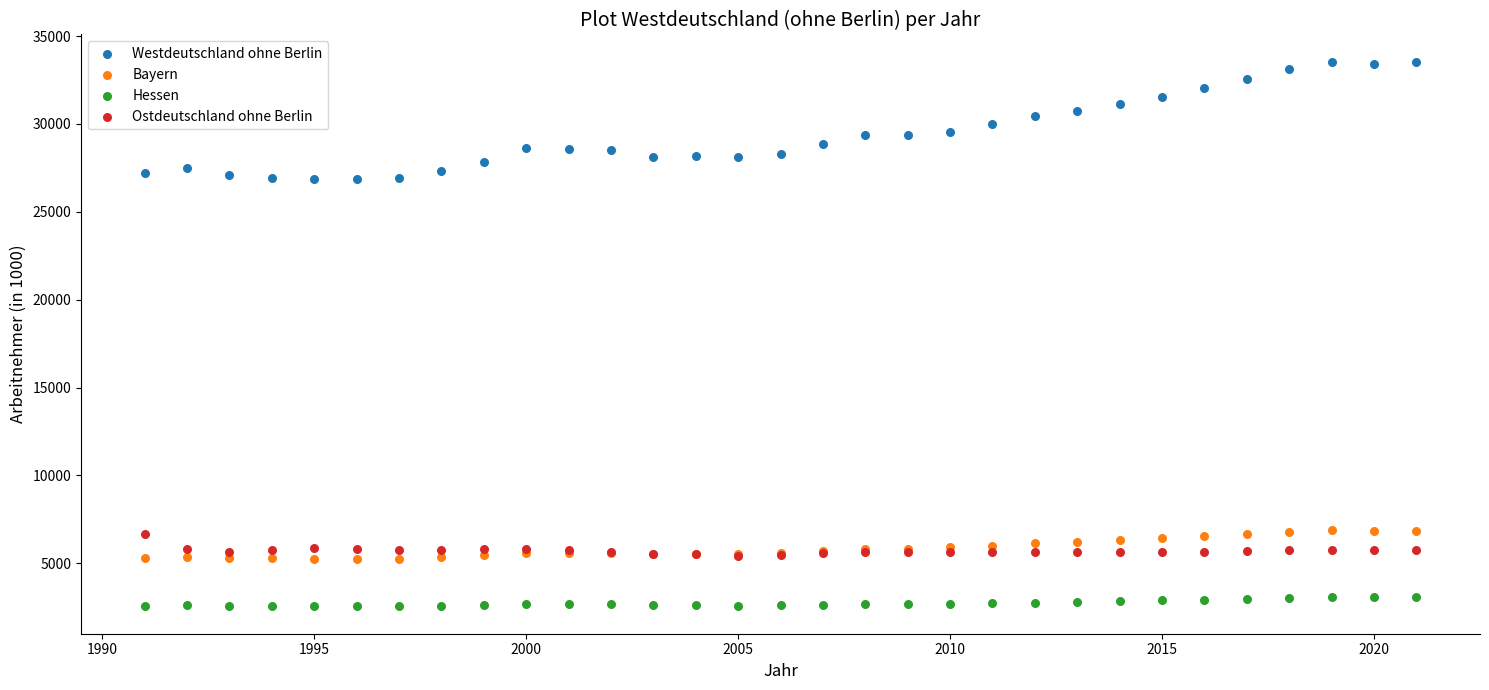

Which series contains the lowest Y value?

Hessen